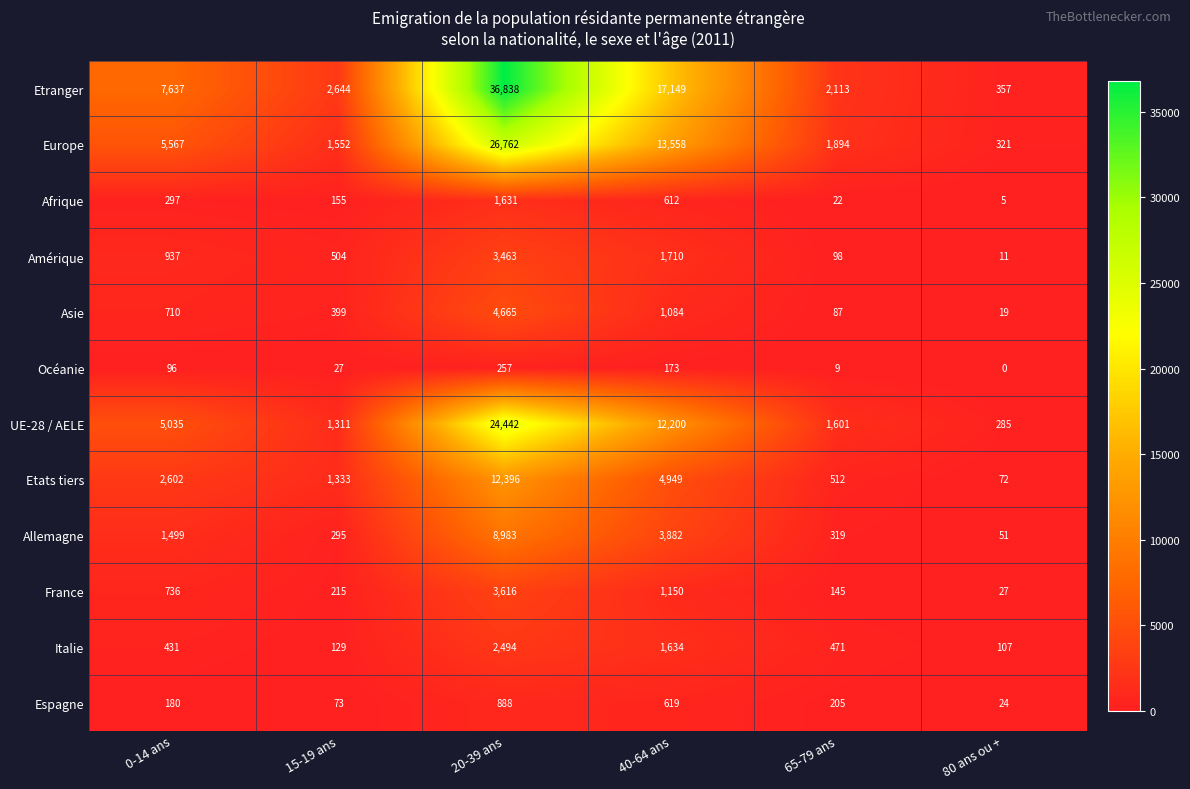

What is the sum of the Europe values at 40-64 ans and 65-79 ans?

15452